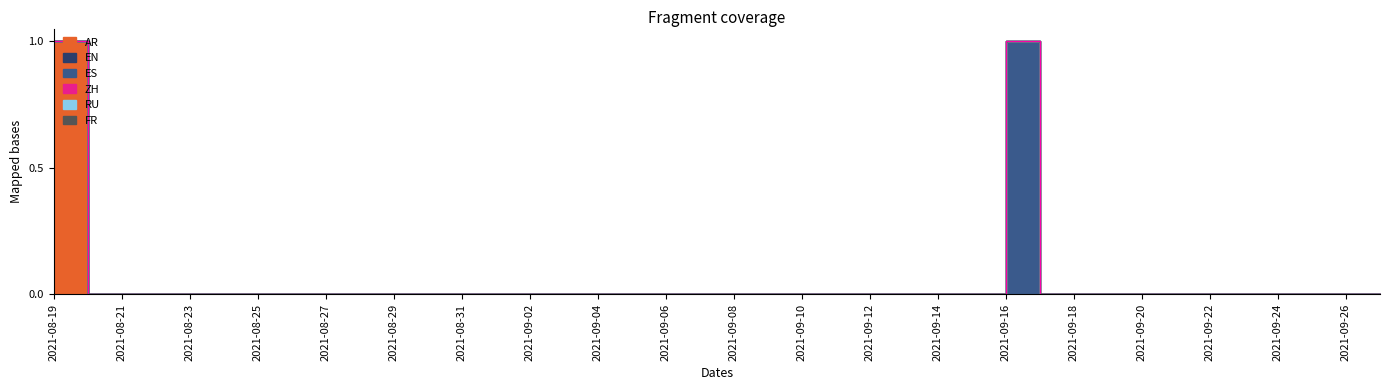

True or false: RU has more than 2 interior local peaks.

False